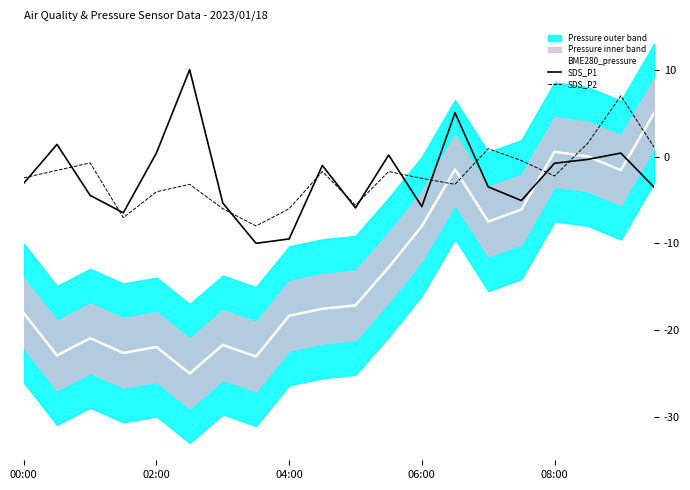

What is the sum of all SDS_P1 values?

-47.4